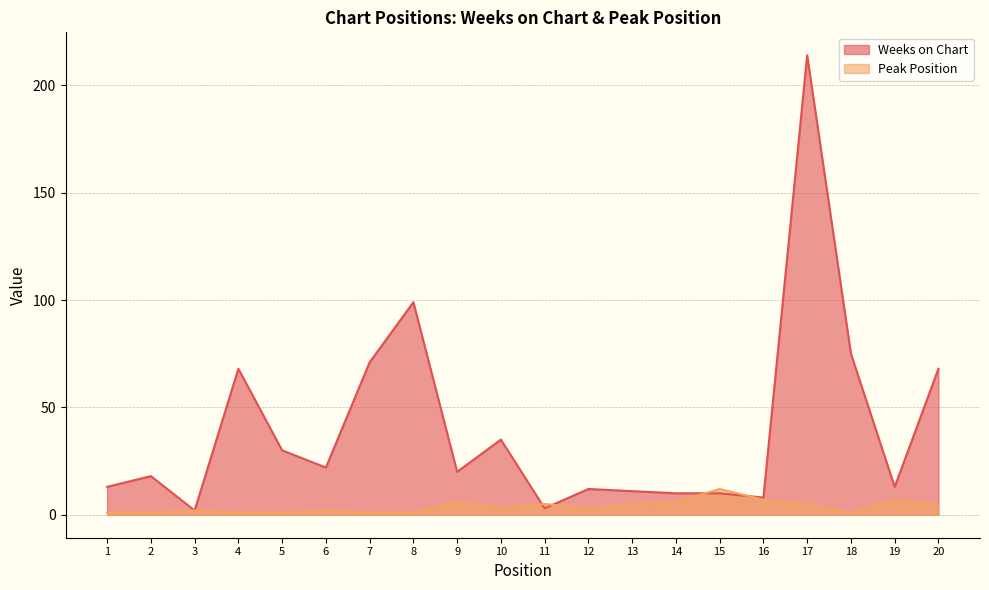

What is the minimum value for Peak Position?

1